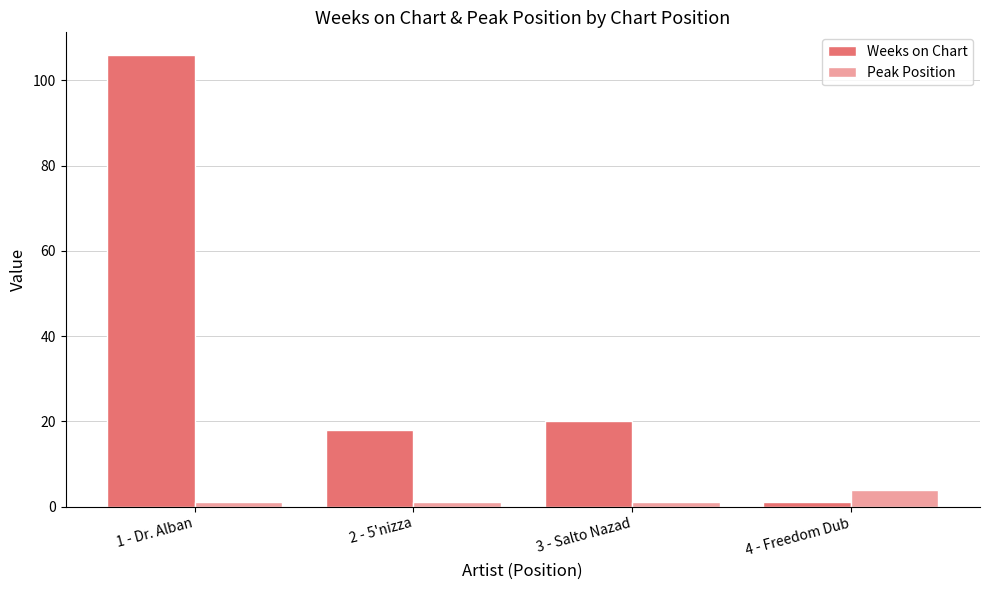

At which label does Weeks on Chart reach its minimum?

4 - Freedom Dub